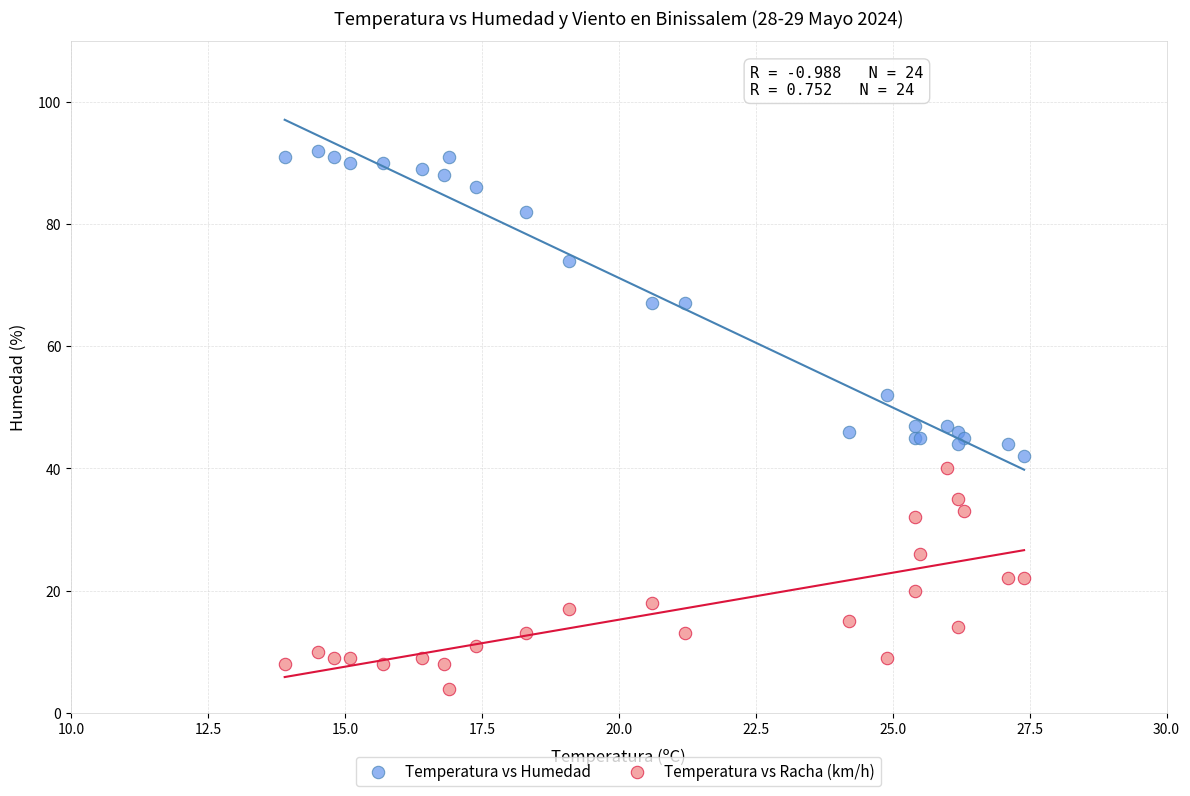

Which series reaches the maximum Y coordinate?

Temperatura vs Humedad